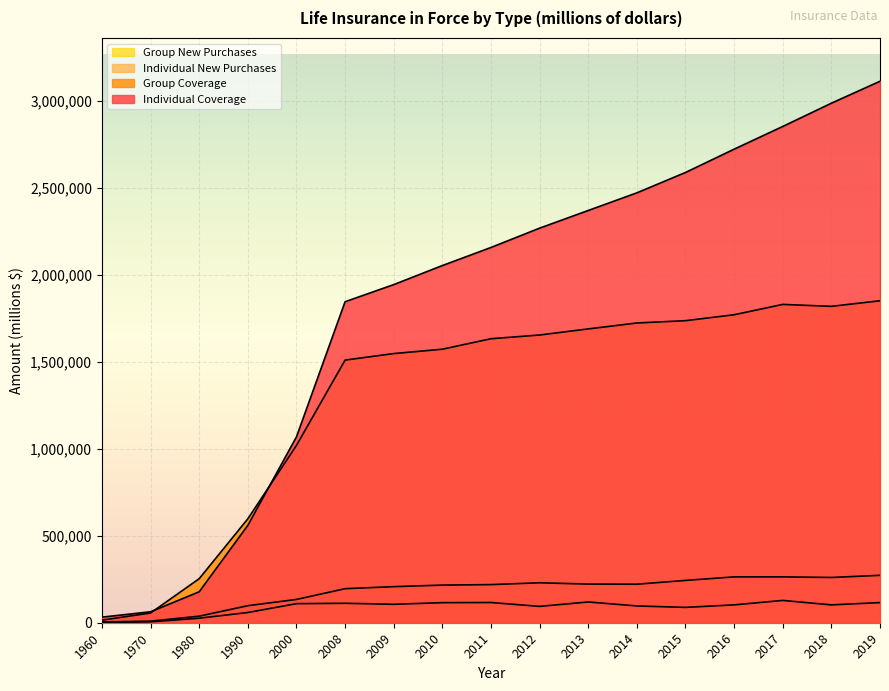

Reading right to left, what are all the values shown in this chart?

Individual Coverage: 3113473	2987323	2853541	2722970	2588964	2471899	2370425	2268916	2157720	2053840	1944269	1845782	1068471	559893	177915	62845	32128
Group Coverage: 1851388	1819192	1830378	1770884	1736855	1723593	1689450	1654470	1633015	1572720	1547722	1510154	1019446	597502	253279	55977	14739
Individual New Purchases: 272602	260221	263704	263669	243314	221480	222129	229685	219254	216354	207428	195749	133895	97937	37764	9024	4576
Group New Purchases: 115828	102622	128269	102697	88275	96480	119305	93937	116234	115429	105923	111811	109648	58755	26036	5223	1553